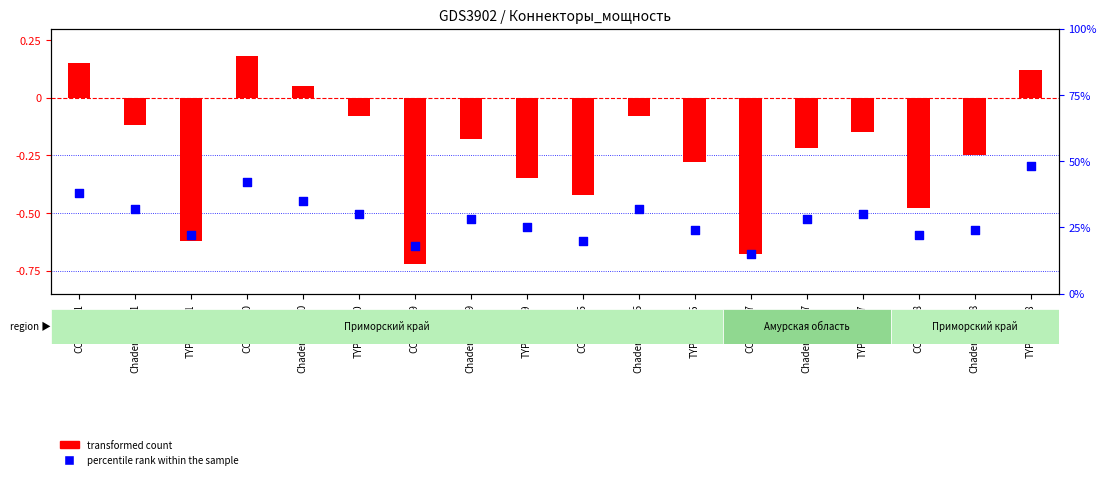

At which category is the sum across all series the highest?

TYPE2-1018